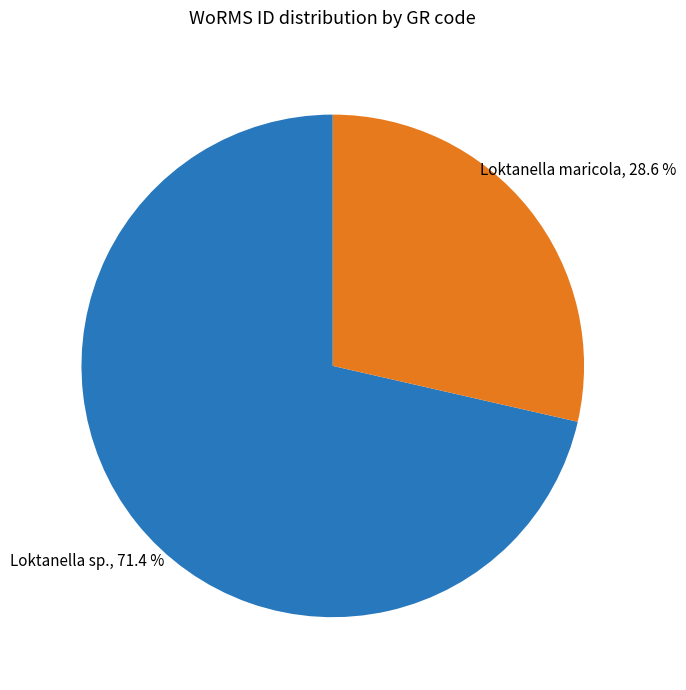

Is Loktanella sp. the majority of the pie?

Yes